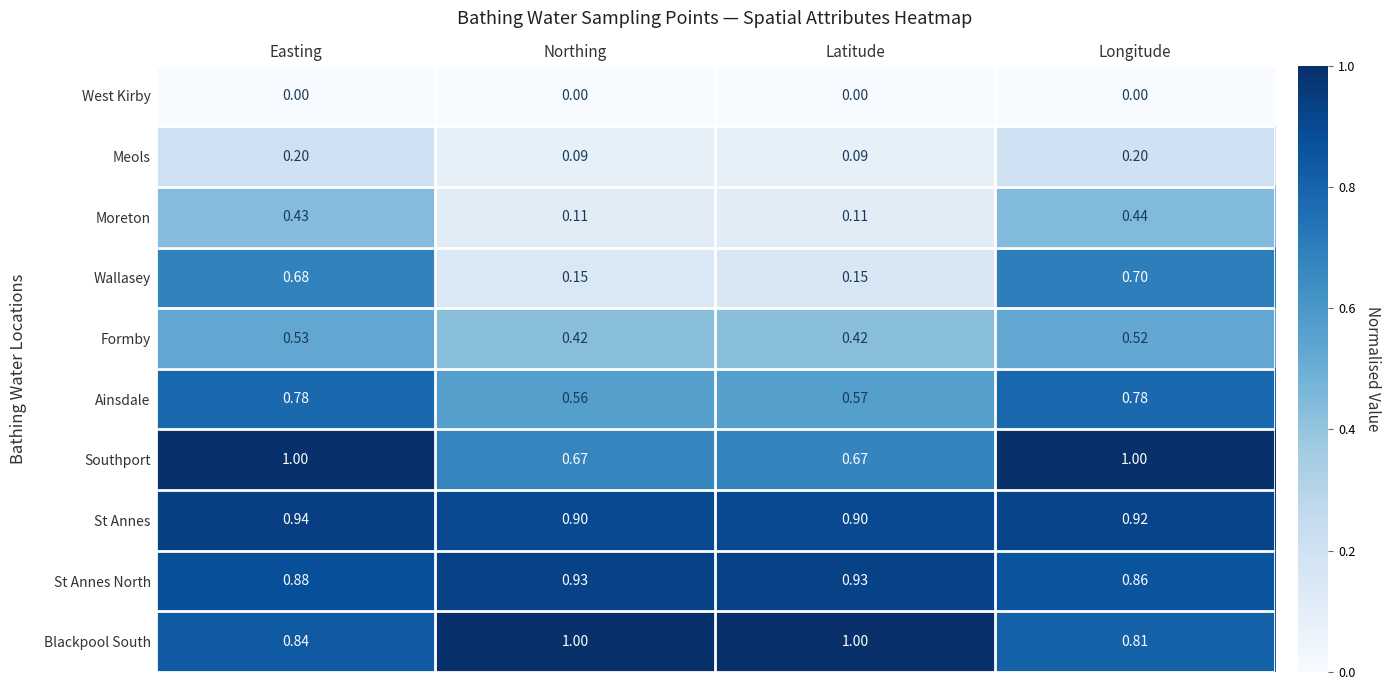

Which series has the largest total across all categories?

St Annes